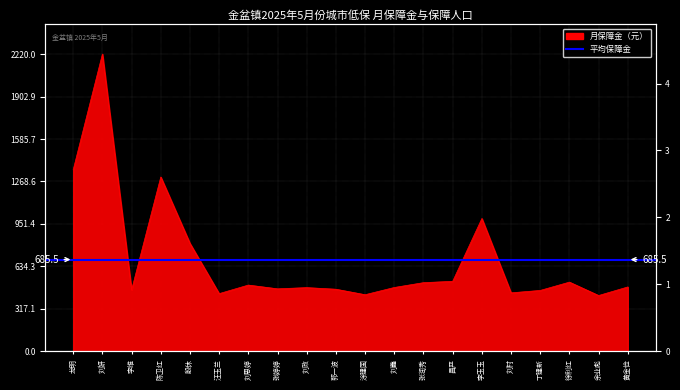

What is the approximate value at 李玉玉, to the nearest 100?

1000